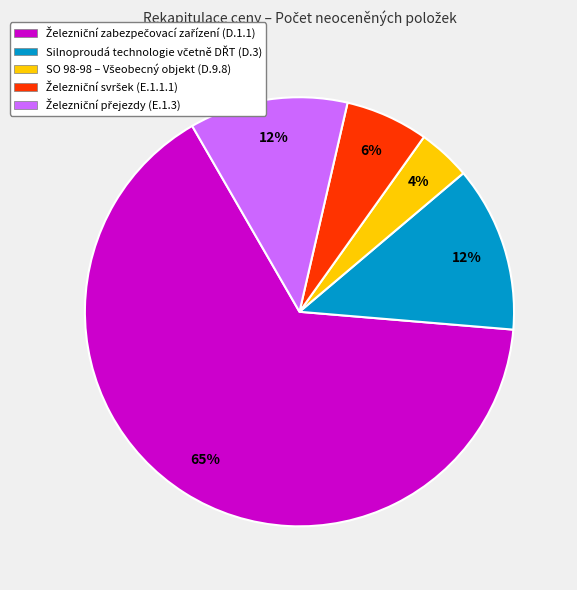

To the nearest percent, what is the average slice percentage?

20%